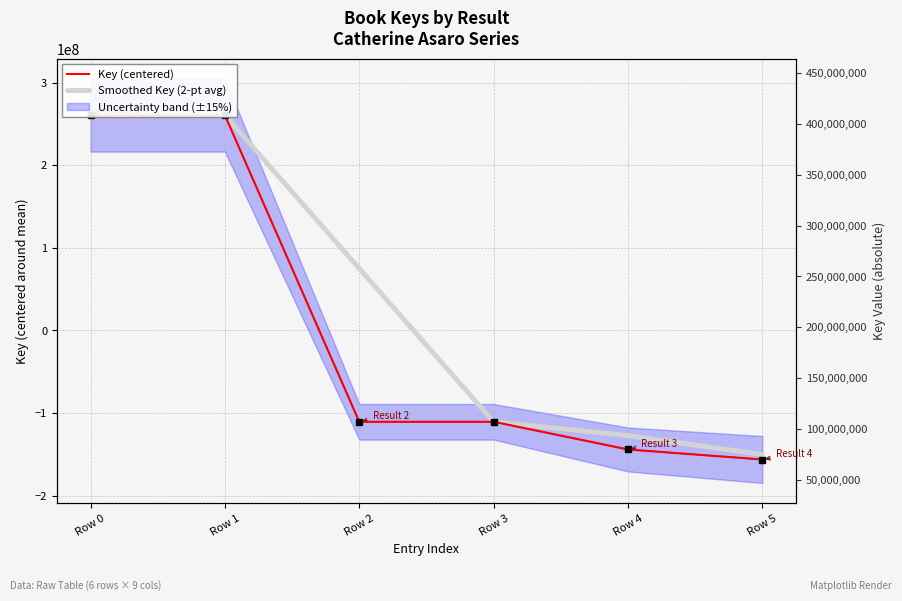

Reading left to right, list all the values displayed in this chart.

Key (centered): Row 0=260753467.5	Row 1=260753467.5	Row 2=-110568297.5	Row 3=-110568297.5	Row 4=-144107459.5	Row 5=-156262880.5
Smoothed Key (2-pt avg): Row 0=260753467.5	Row 1=260753467.5	Row 2=75092585.0	Row 3=-110568297.5	Row 4=-127337878.5	Row 5=-150185170.0